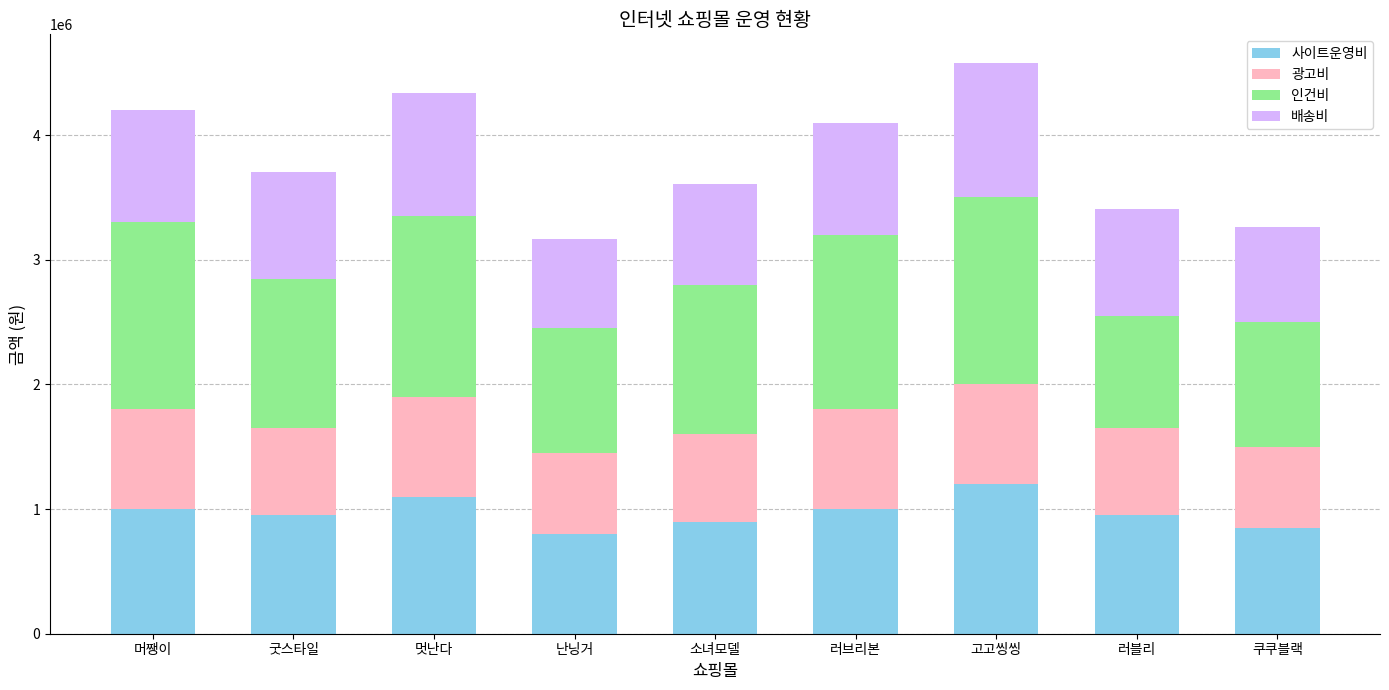

What value does the 사이트운영비 series have at 머쨍이, to the nearest 50?

1000000